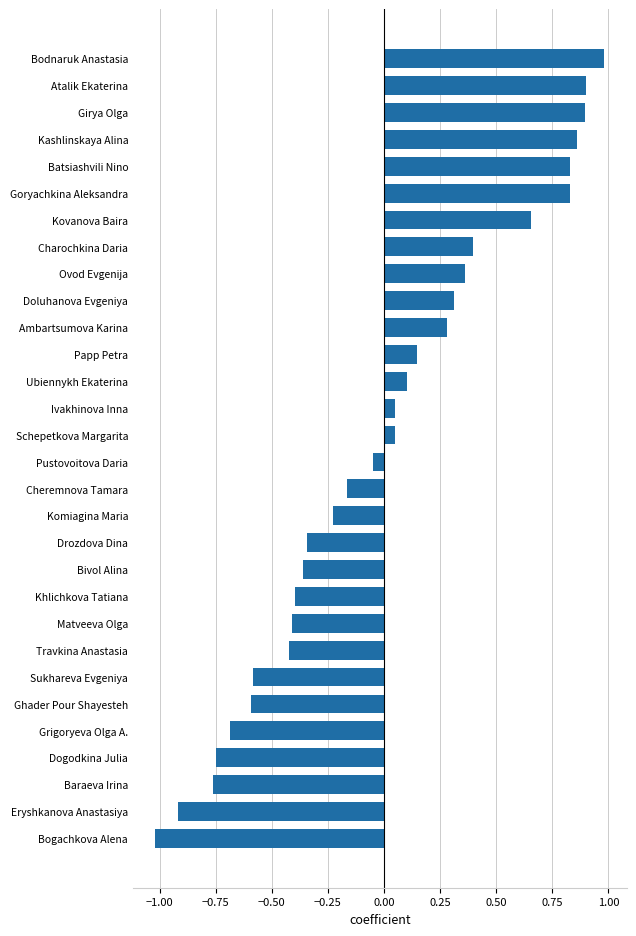

What is the difference between the second highest and second lowest values?

1.8